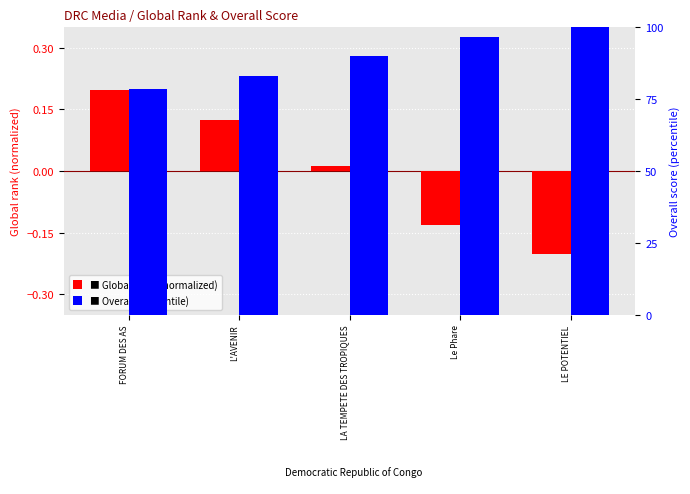

What is the label of the 2nd bar from the right?

Le Phare